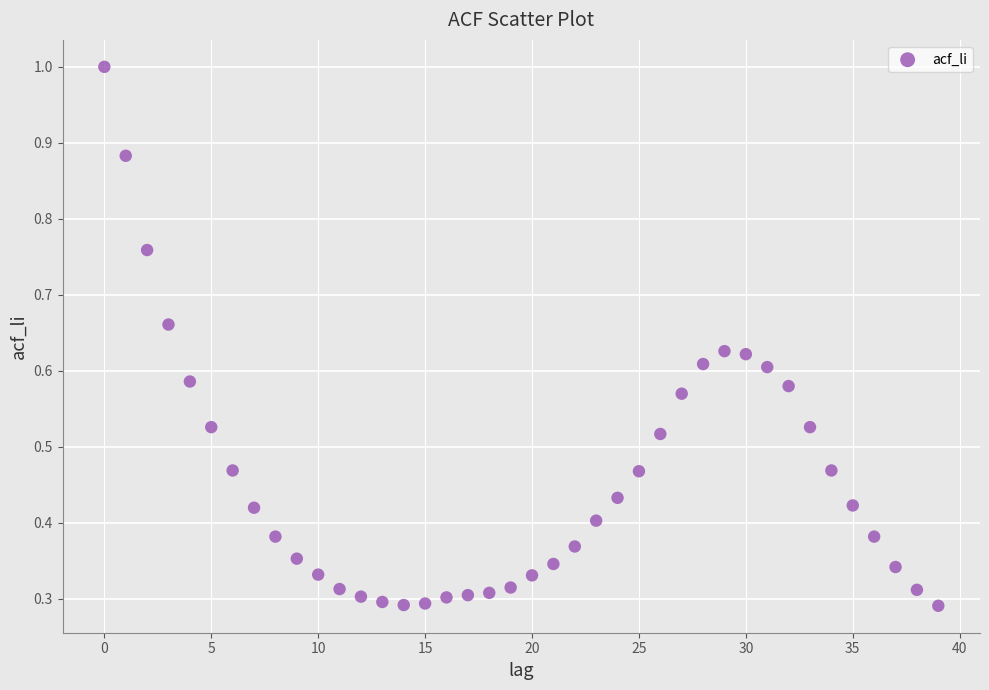

Count the number of points in this scatter plot.

40